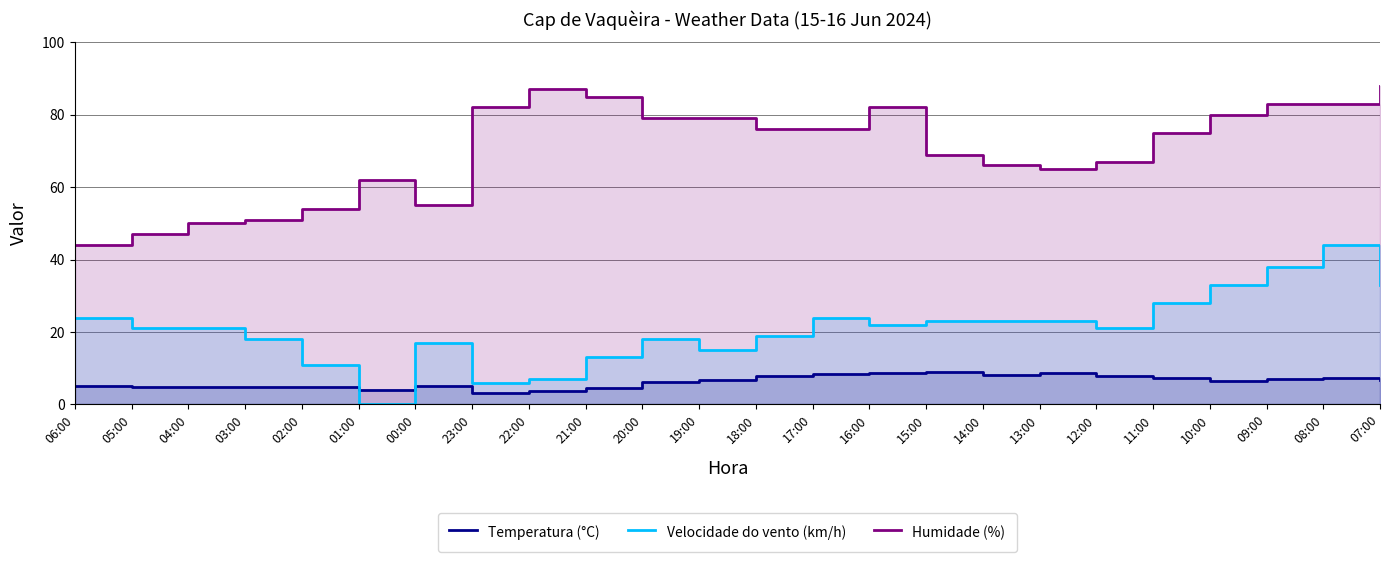

Between 04:00 and 07:00, which series saw the biggest shift?

Humidade (%)